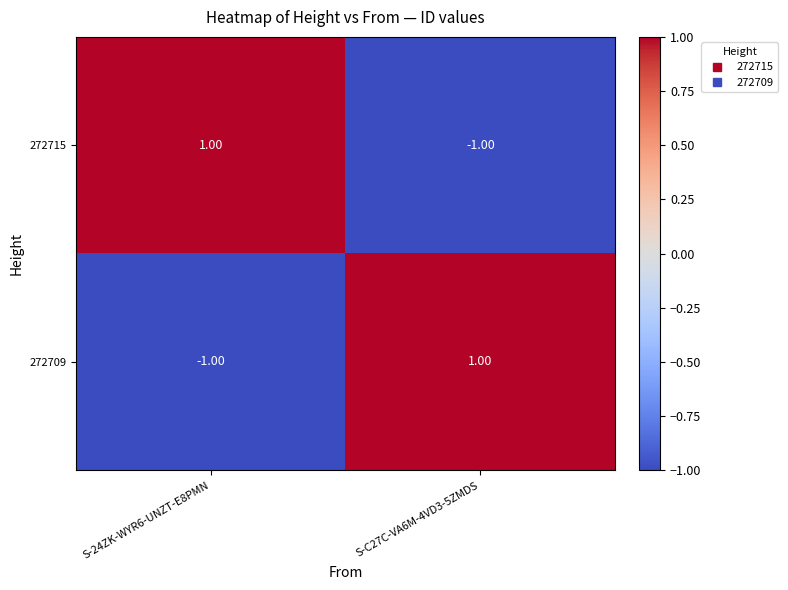

Rank the categories by 272715 value from highest to lowest.

S-24ZK-WYR6-UNZT-E8PMN, S-C27C-VA6M-4VD3-5ZMDS